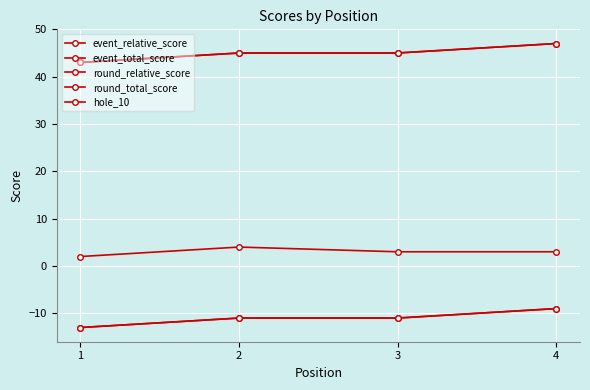

Is this an area chart (filled region under the line)?

No